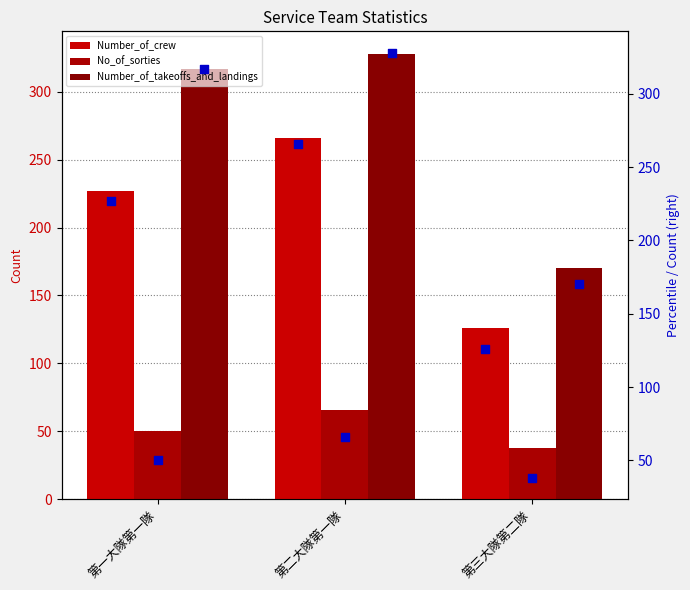

At how many categories does at least one series exceed 137?

3